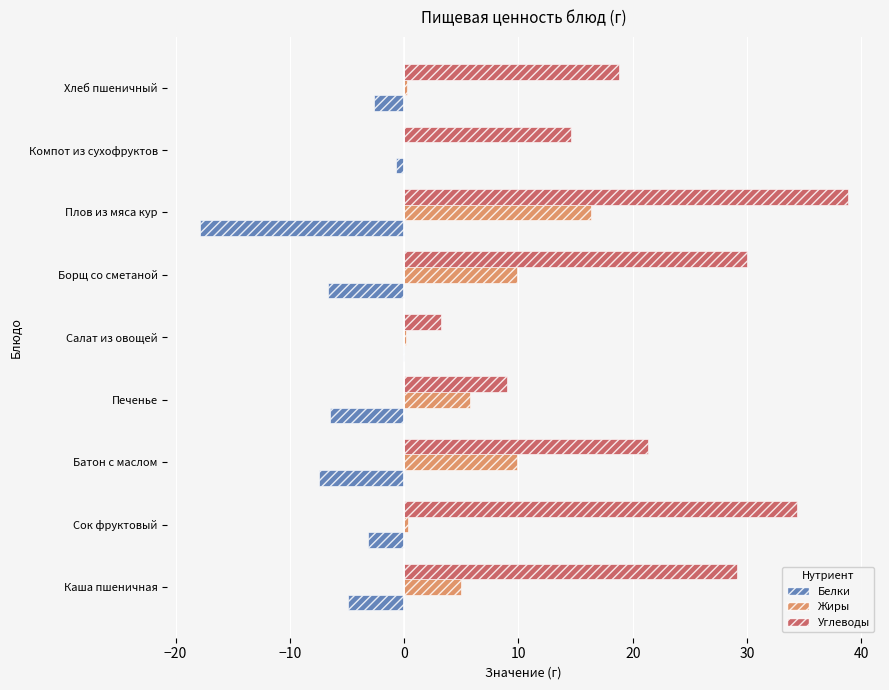

At which label does Жиры reach its peak?

Плов из мяса кур